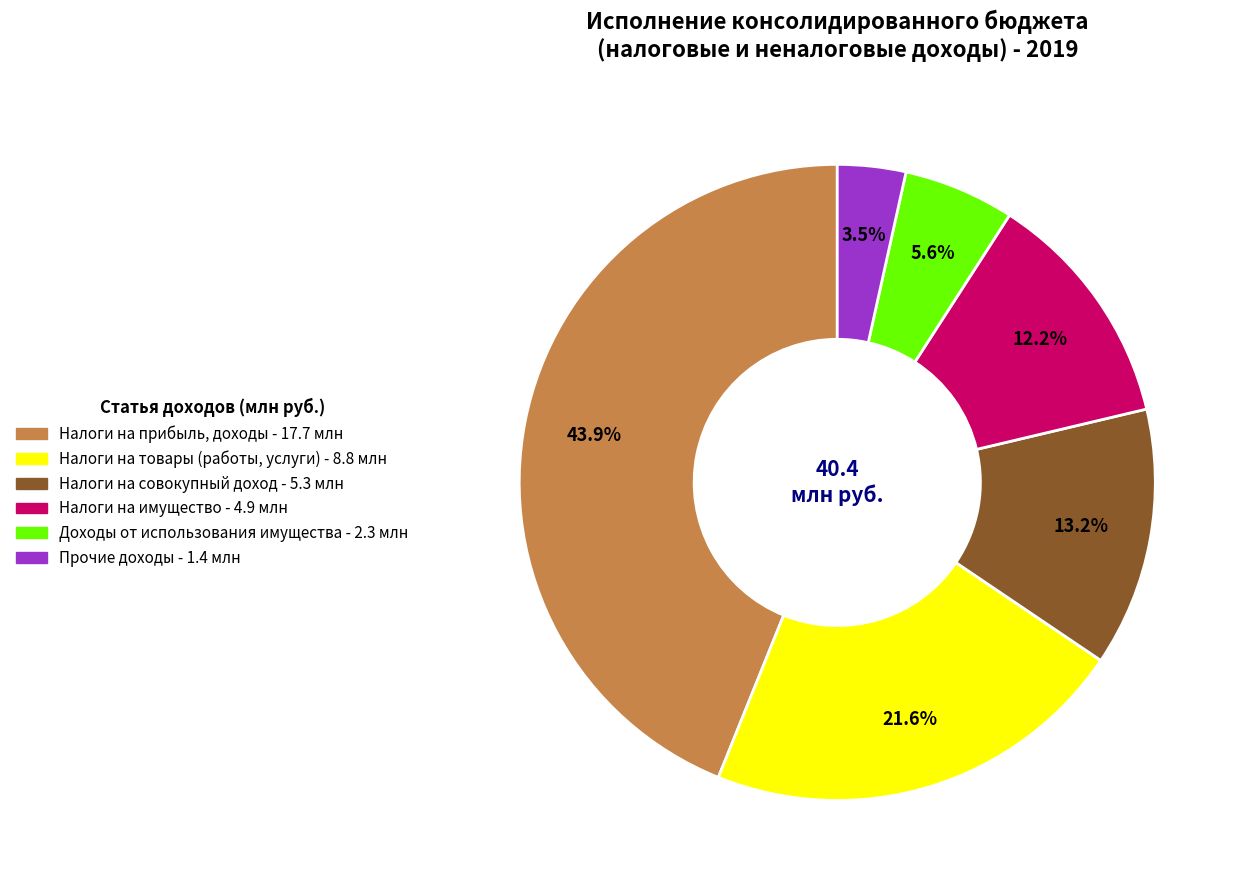

Is there a majority slice in this chart?

No